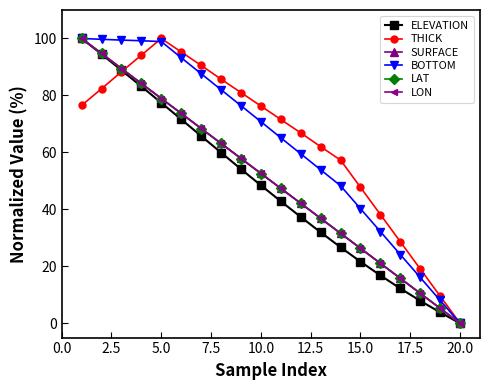

How many interior local peaks does the THICK series have?

1